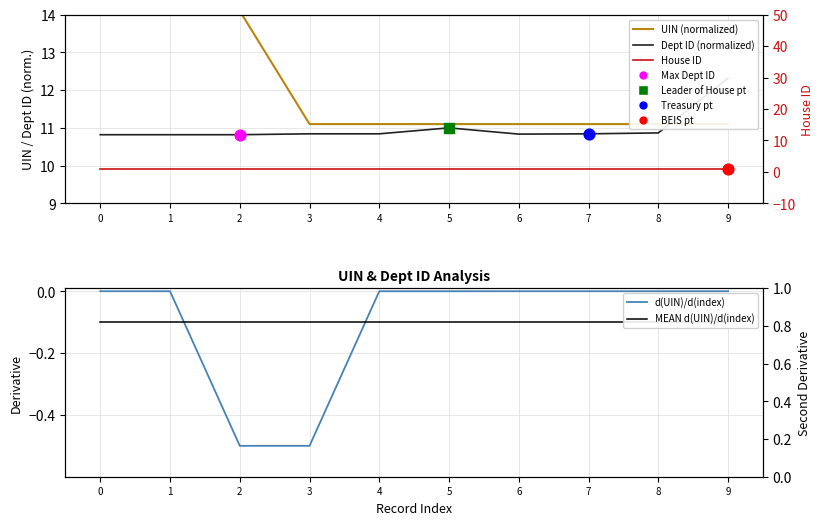

What is the total value across all series at 8?

22.9